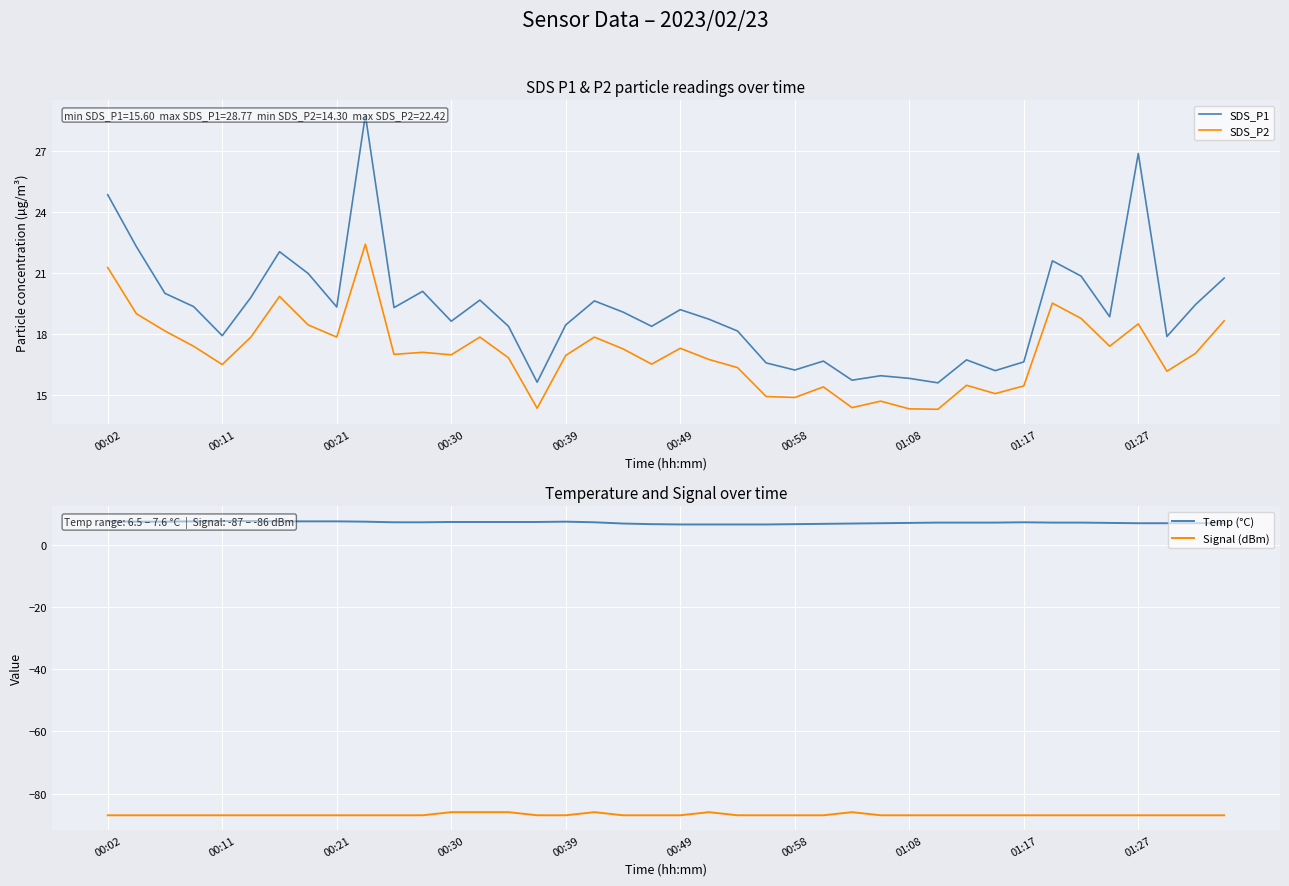

Is it true that SDS_P2 equals 4.7 at 01:17?

False